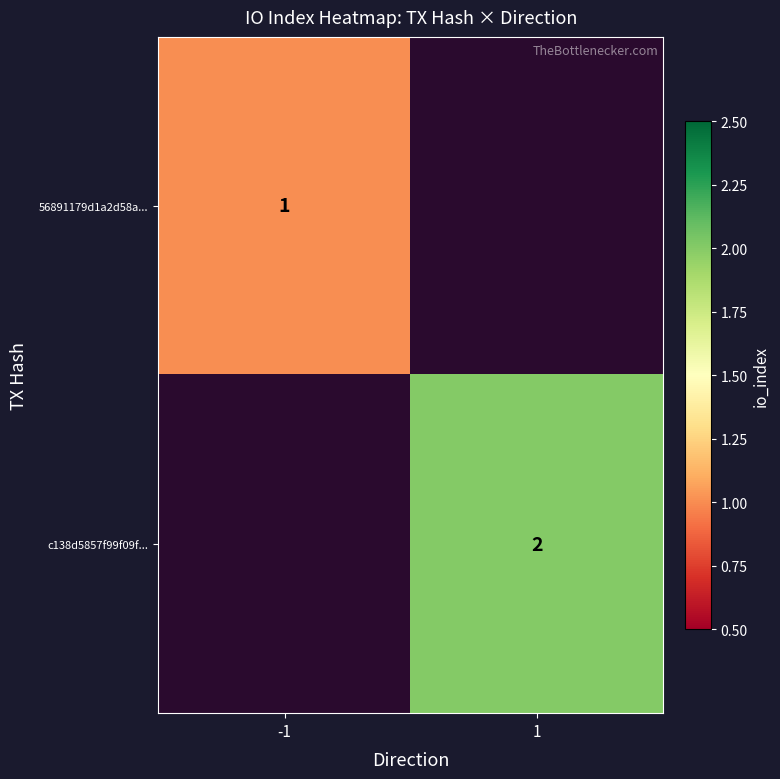

The c138d5857f99f09f... series shows 1 at 1. True or false?

False